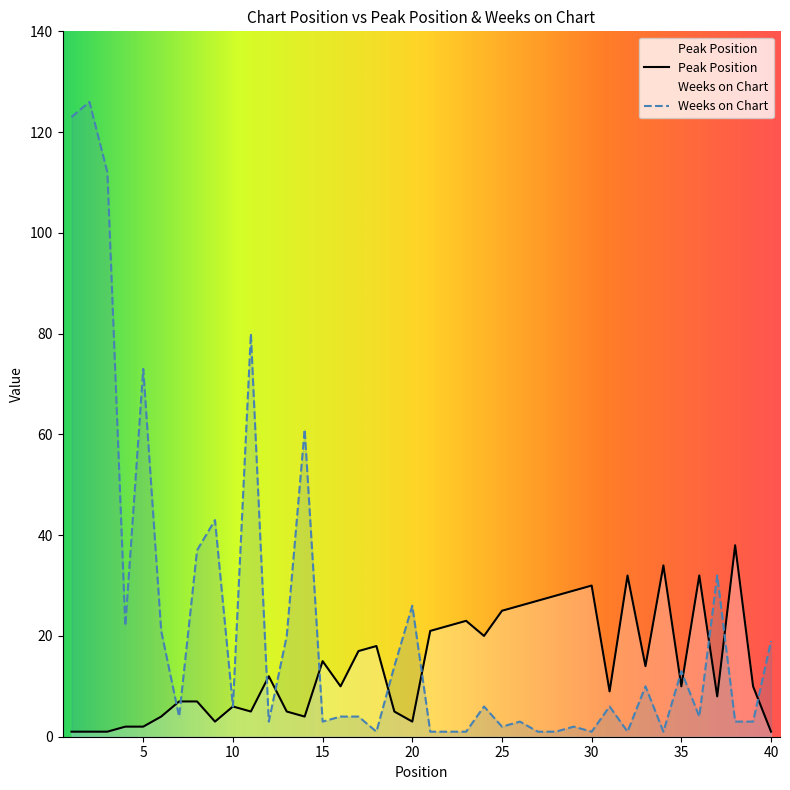

What is the smallest value displayed?

1